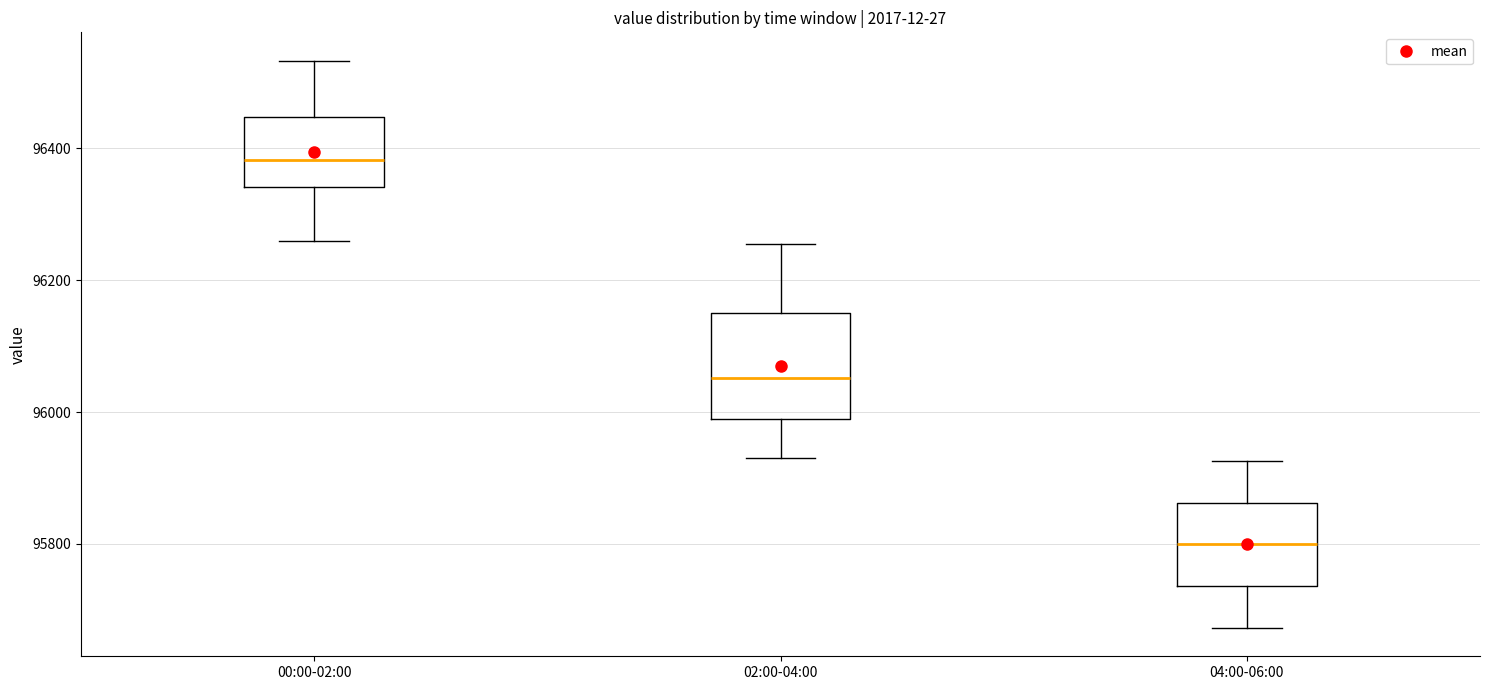

Reading left to right, read every box against the y-axis: the position of its median line, the range the box covers, and the ends of its whiskers. The values are not printed on the chart, so give them approximately, as read against the axis.

00:00-02:00: median 96380, box 96340 to 96440, whiskers 96260 to 96540
02:00-04:00: median 96060, box 95980 to 96160, whiskers 95940 to 96260
04:00-06:00: median 95800, box 95740 to 95860, whiskers 95680 to 95920